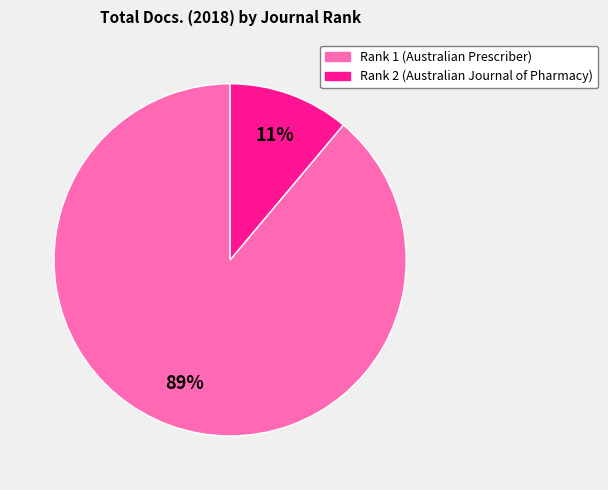

Which has a higher value, Rank 2 (Australian Journal of Pharmacy) or Rank 1 (Australian Prescriber)?

Rank 1 (Australian Prescriber)